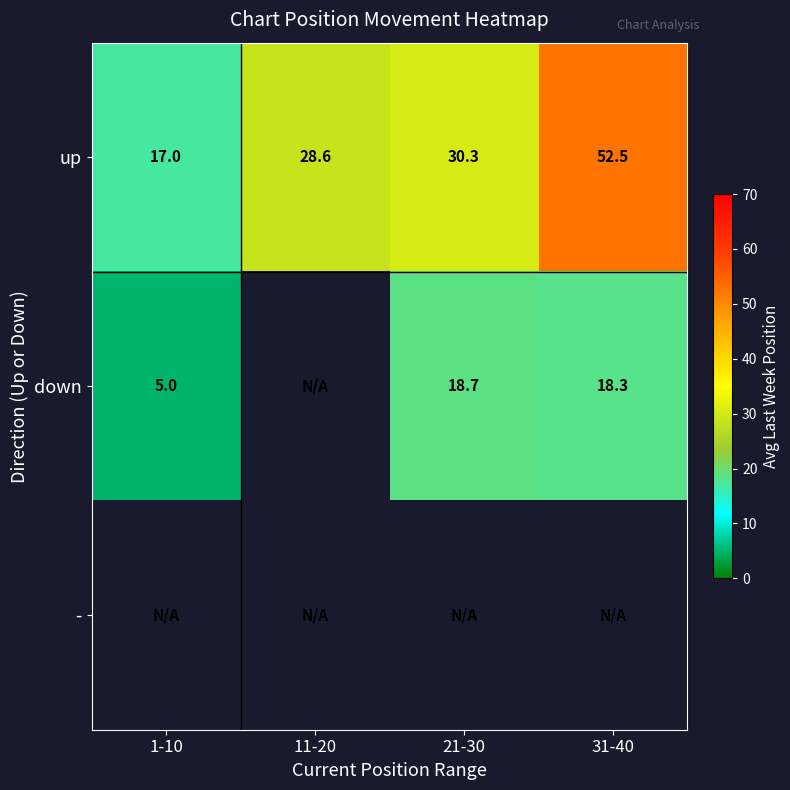

At which category does the chart reach its peak across all series?

31-40